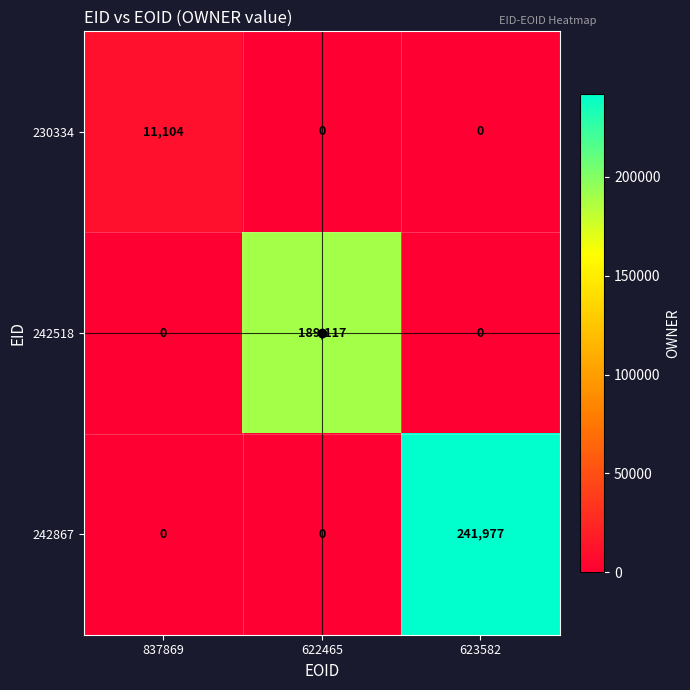

What is the approximate value of 242867 at 623582, to the nearest 10?

241980